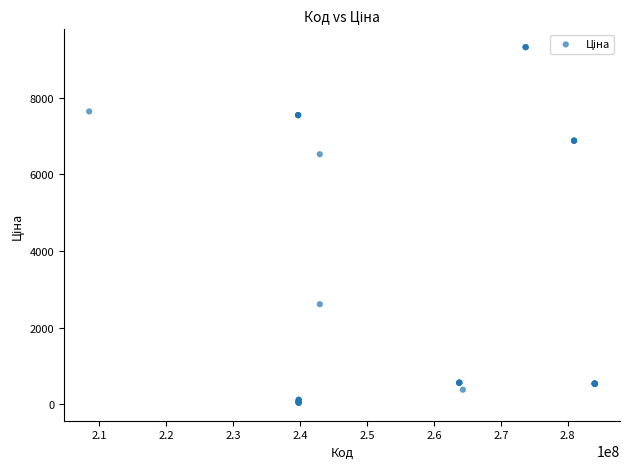

What Y value in the scatter plot is closest to 4676?

6525.0